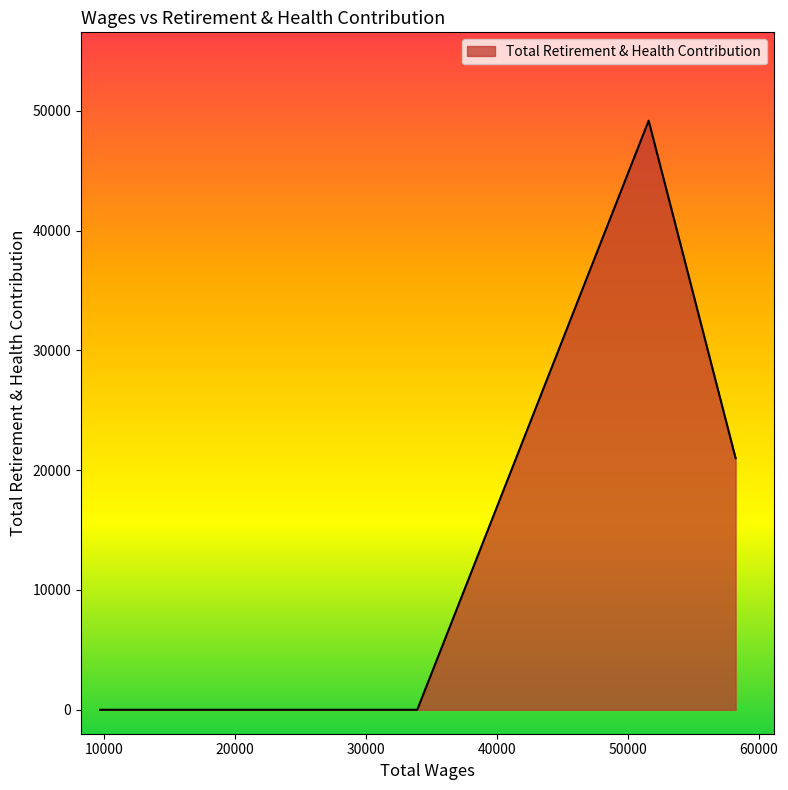

What is the greatest value displayed?

49184